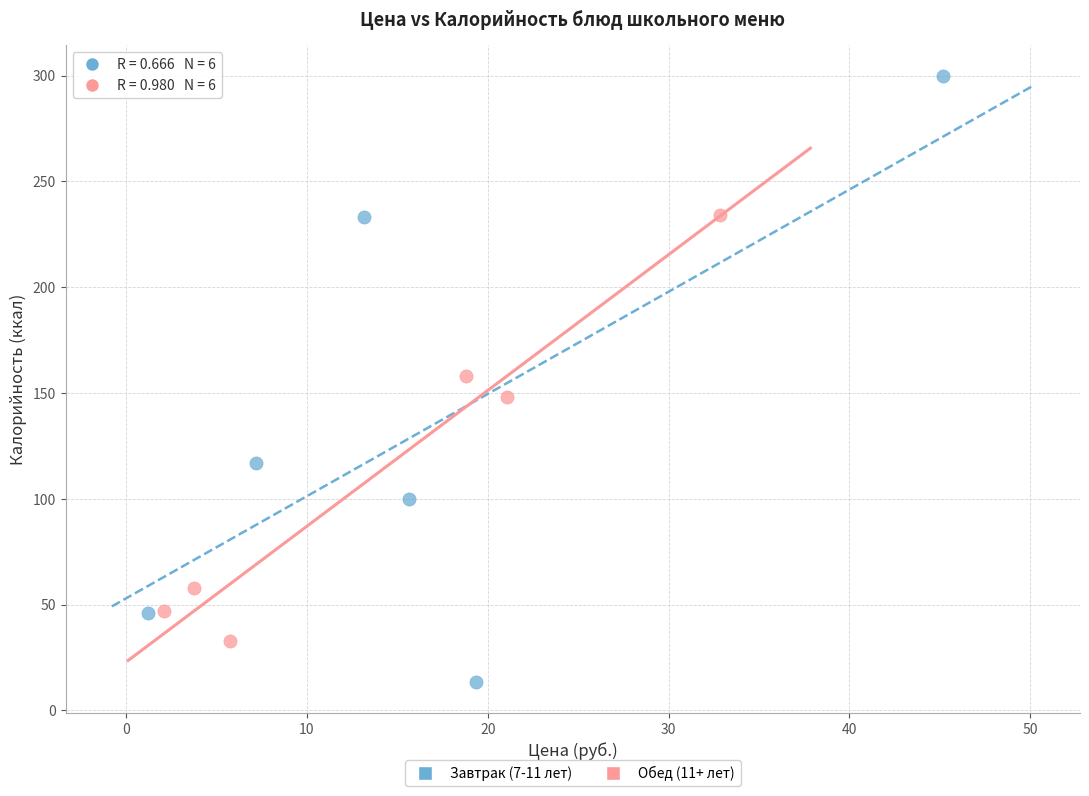

Which series reaches the minimum Y coordinate?

Завтрак (7-11 лет)